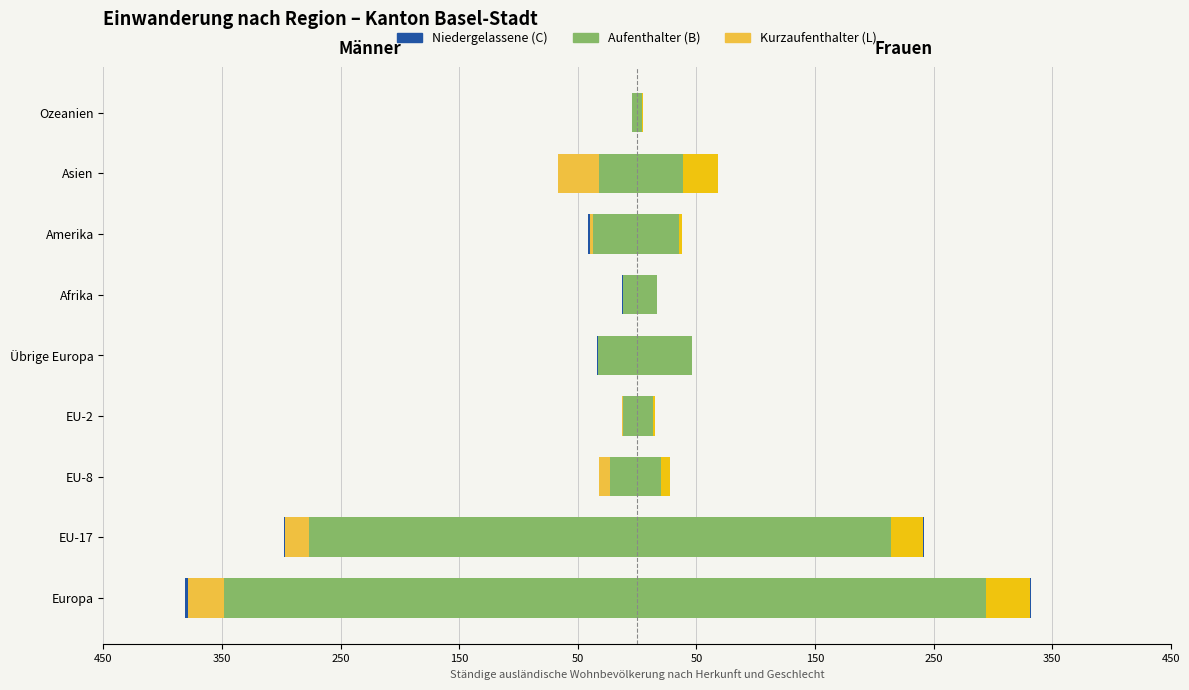

Which series has the widest spread of values?

Aufenthalter (B)